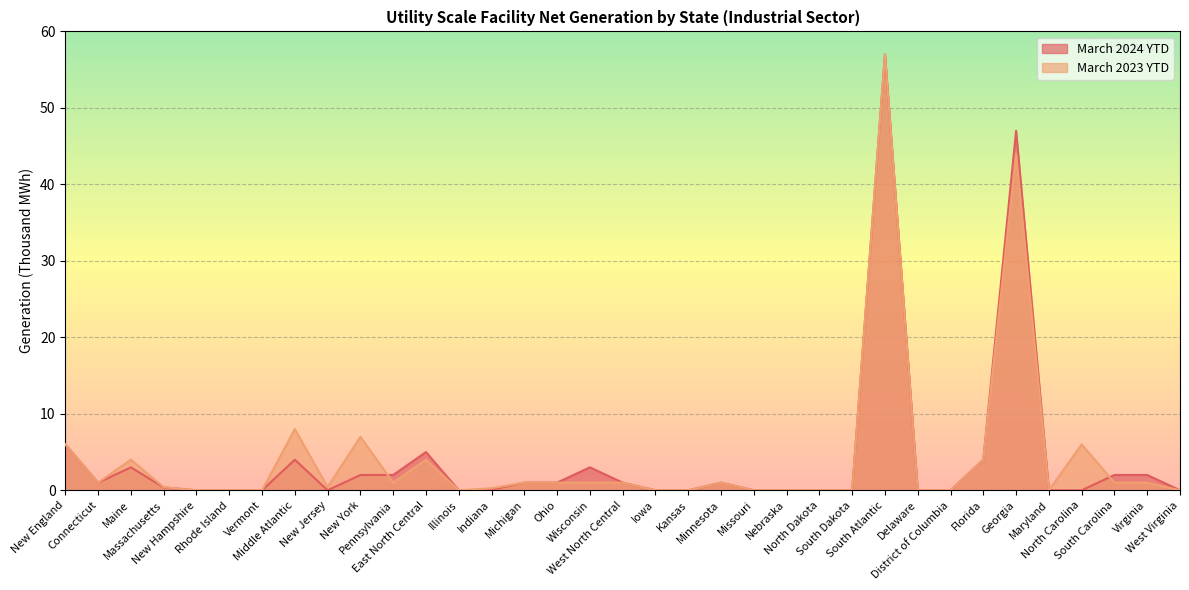

At South Dakota, list the series in order from largest to smallest.

March 2024 YTD, March 2023 YTD